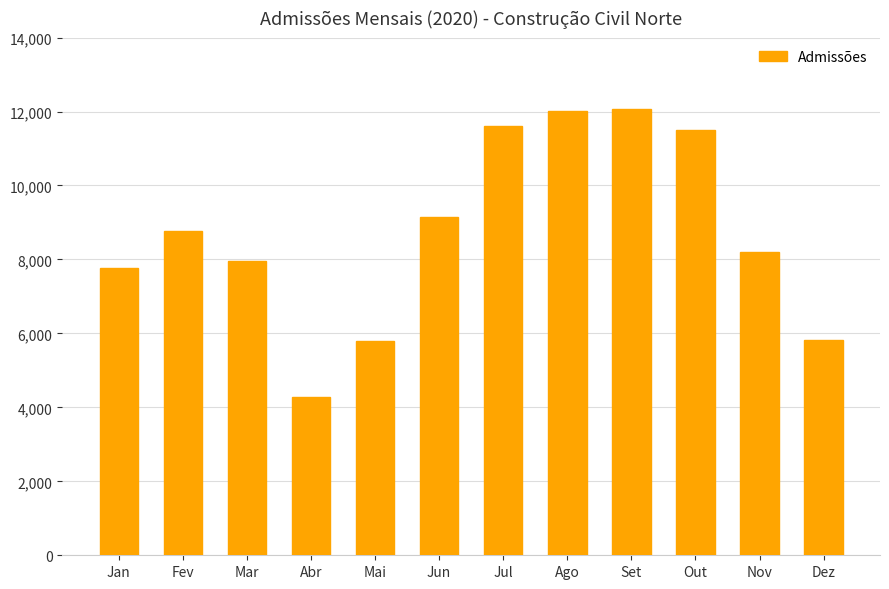

What is the difference between the values at Abr and Dez?

1544